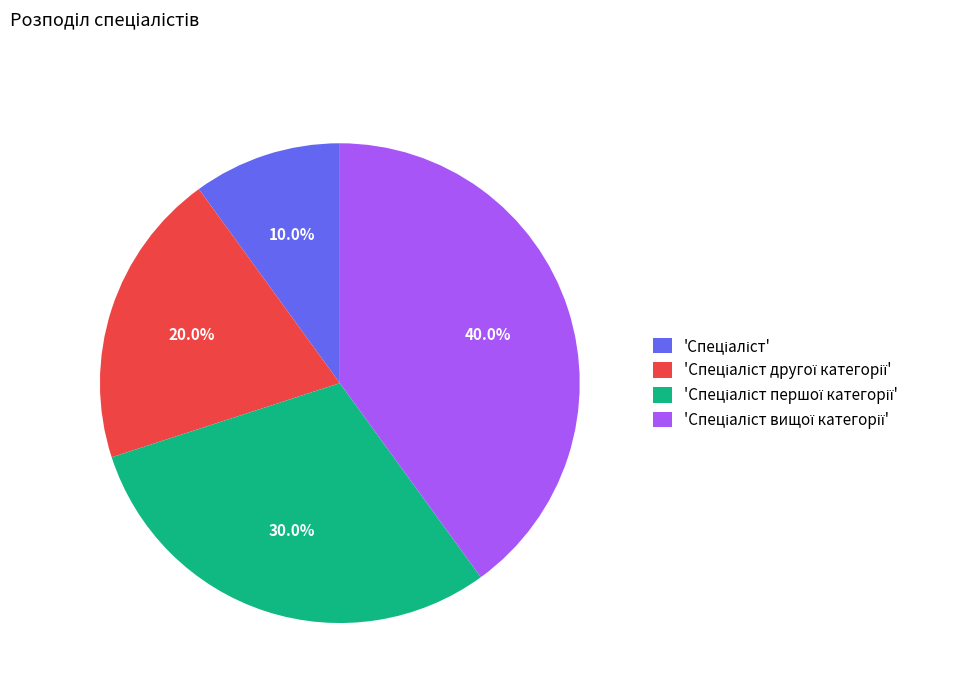

How many segments does this pie chart have?

4